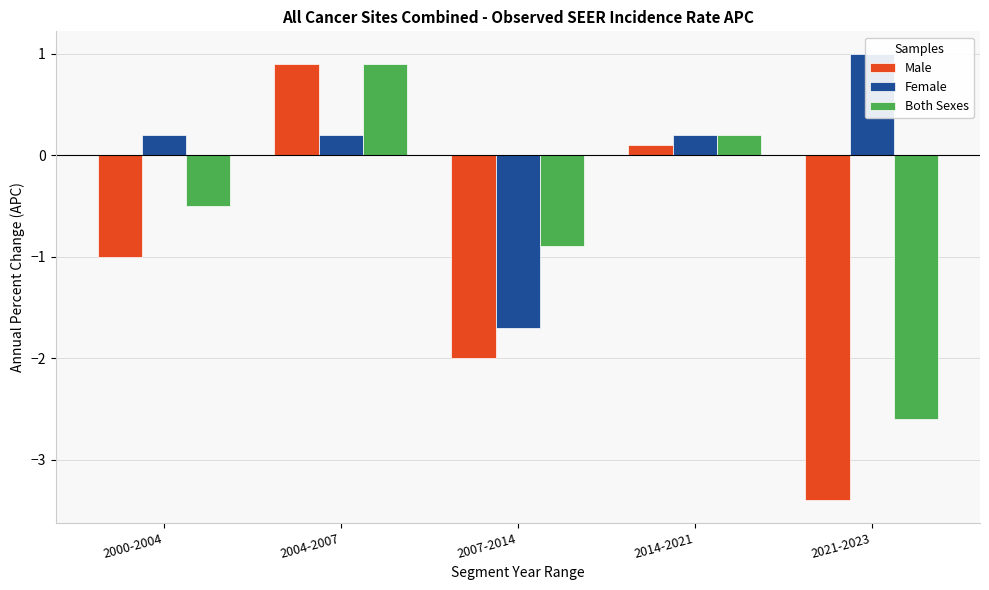

Which series has the largest total across all categories?

Female